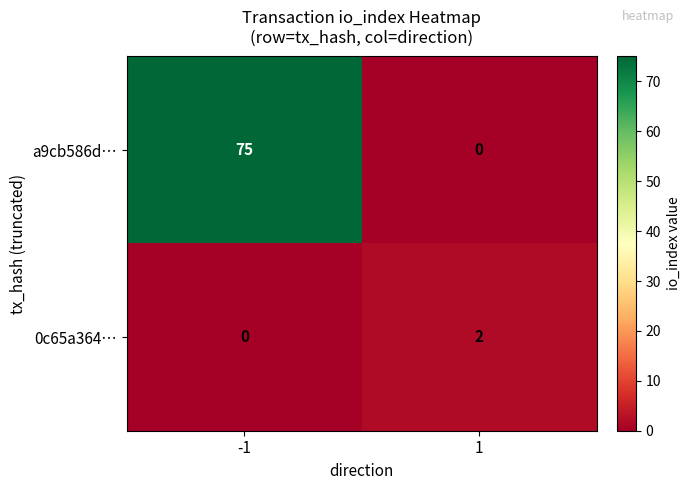

List the series in order of their peak value, highest first.

a9cb586d…, 0c65a364…